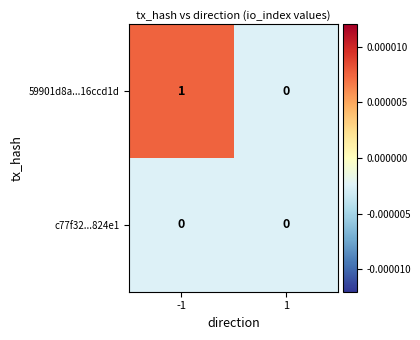

At which category is the sum across all series the highest?

-1